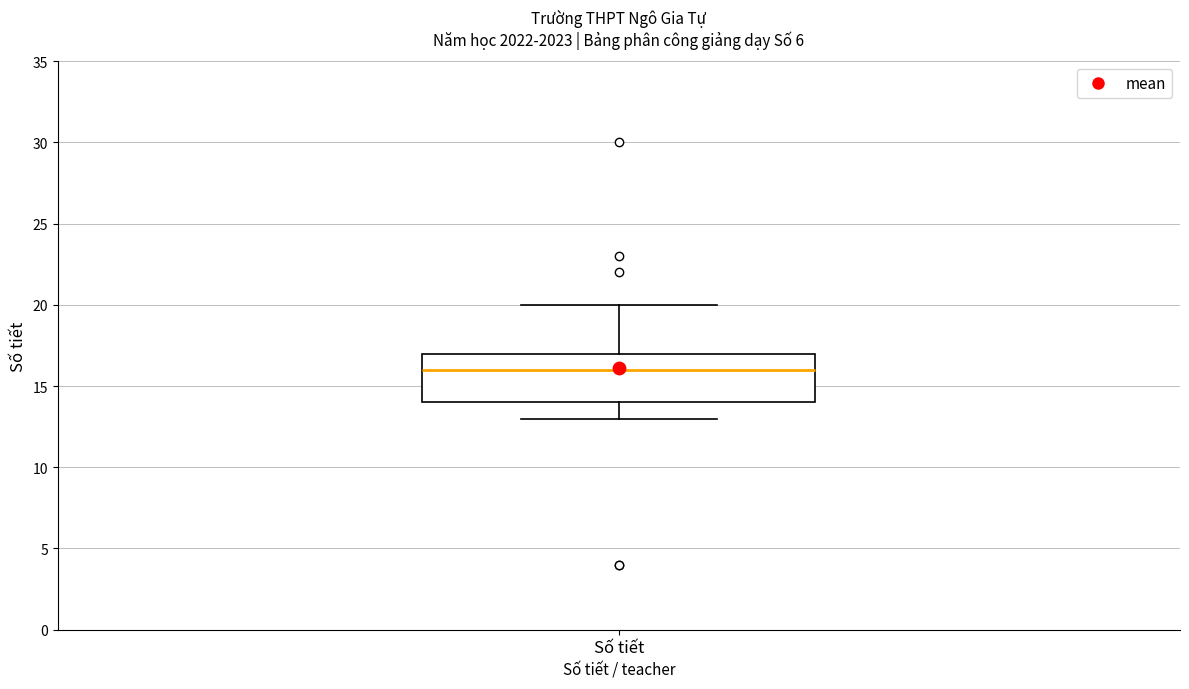

Read this box plot against the y-axis: the position of the median line, the range covered by the box, and the ends of both whiskers. The values are not printed on the chart, so give them approximately, as read against the axis.

median 16, box 14 to 17, whiskers 13 to 20